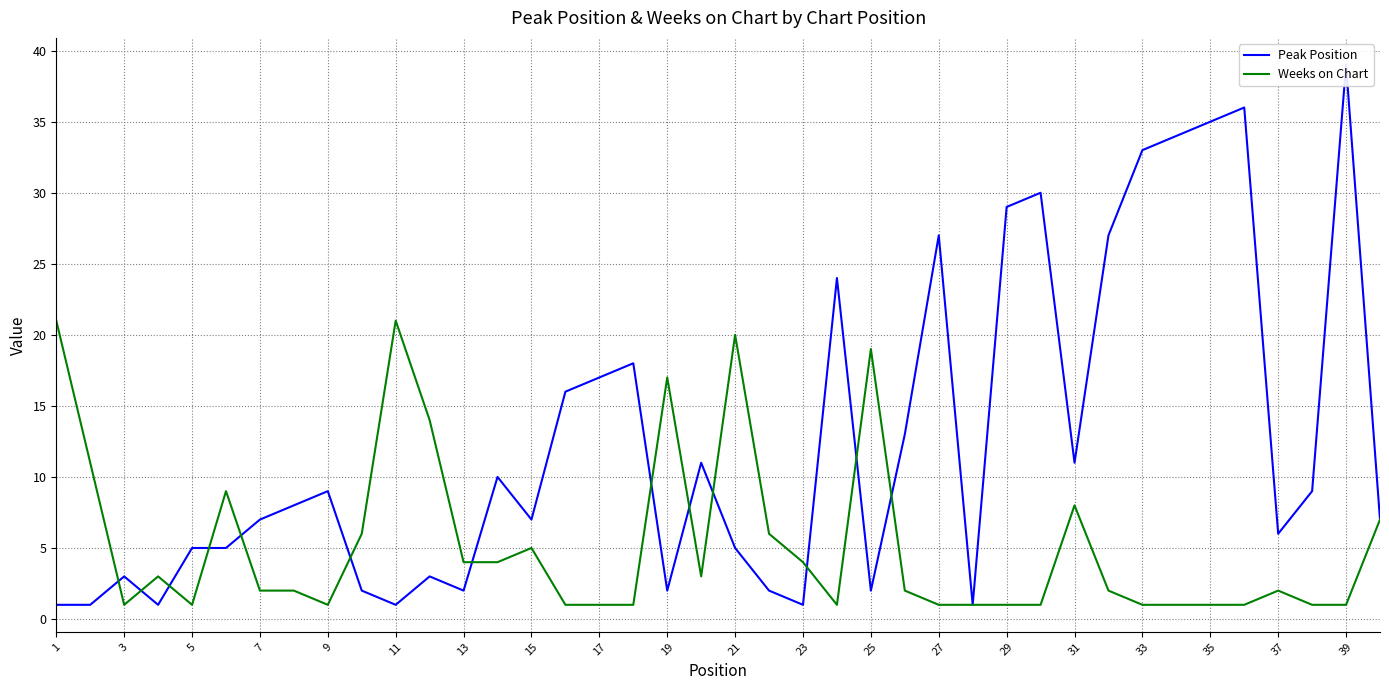

What is the smallest value displayed?

1